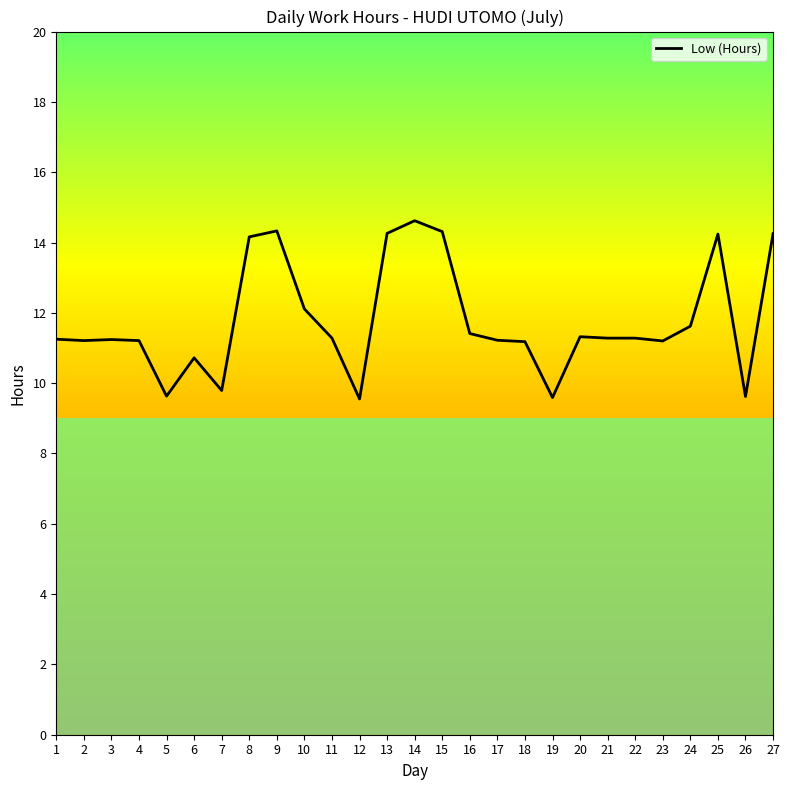

Between 10 and 11, which is larger?

10